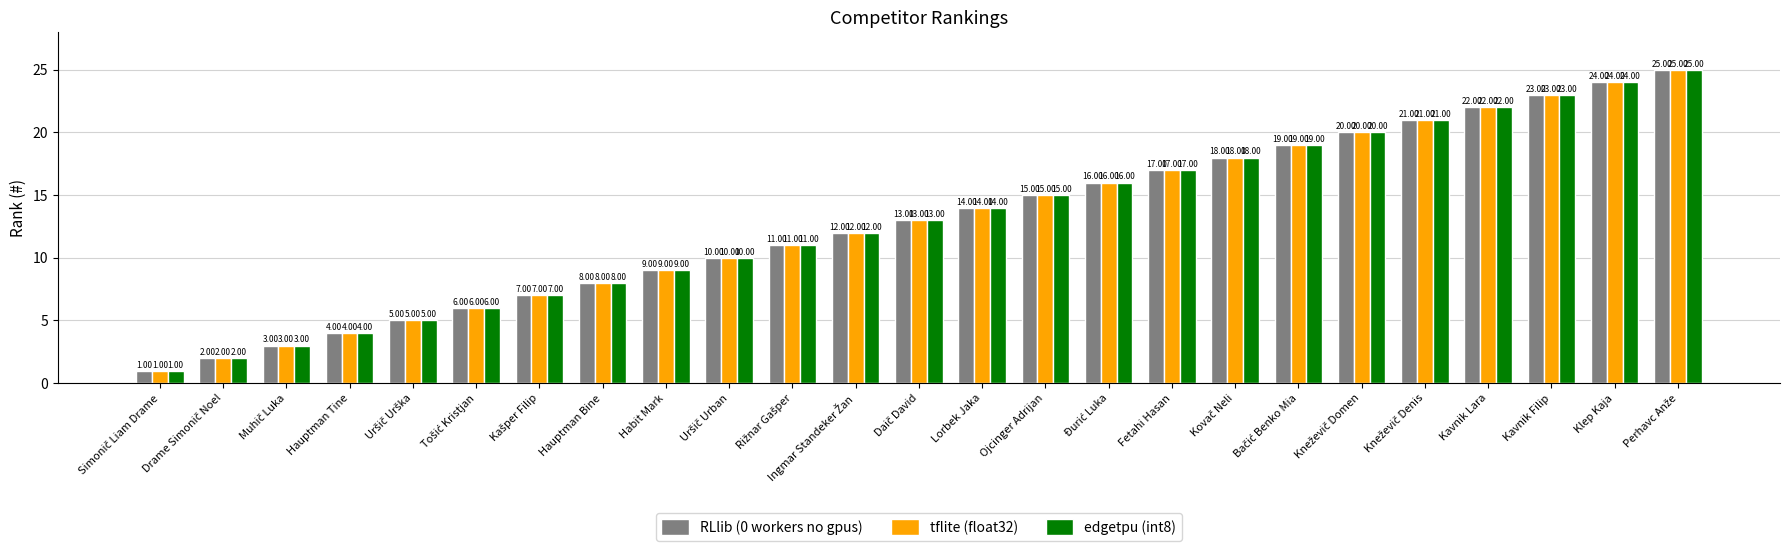

What is the average value of the tflite (float32) series?

13